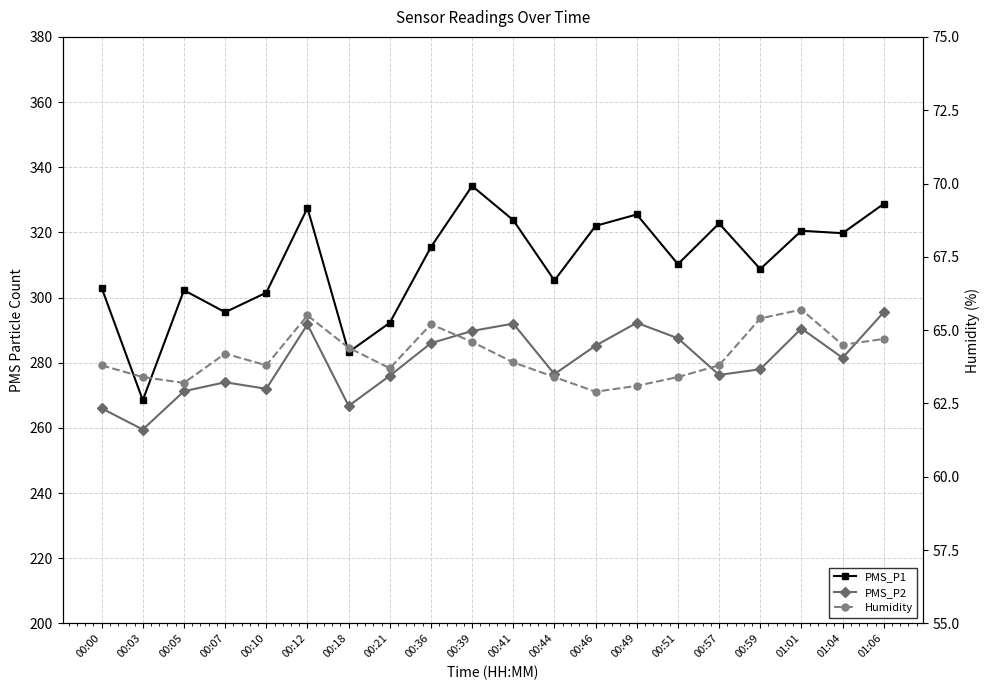

What position from the right is 00:46?

8